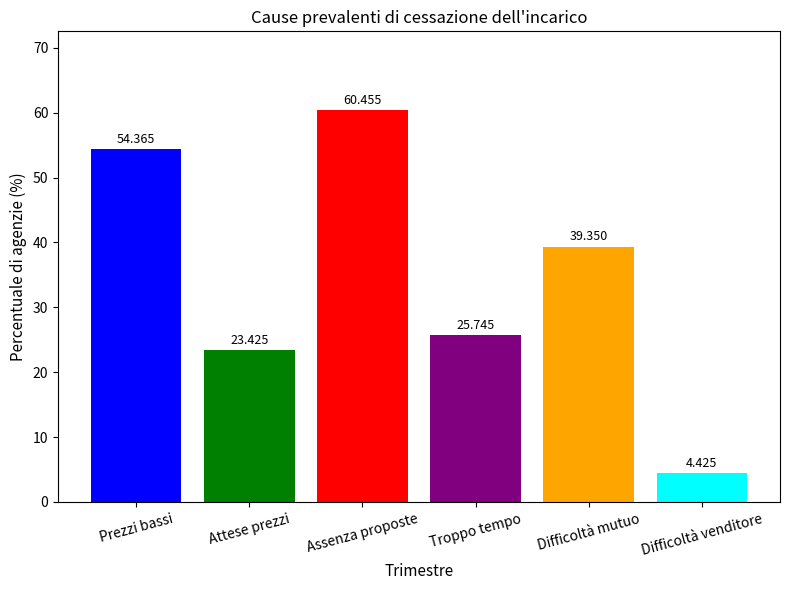

Where is the data nearest to the value 32?

Troppo tempo